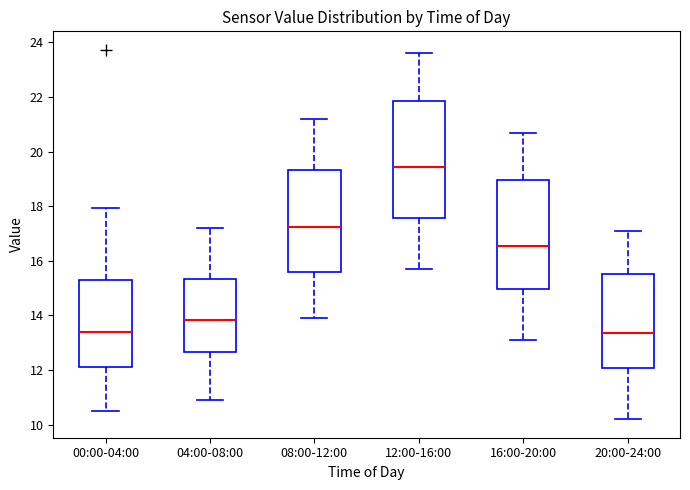

Which box is the tallest, from its lower edge to its upper edge?

12:00-16:00